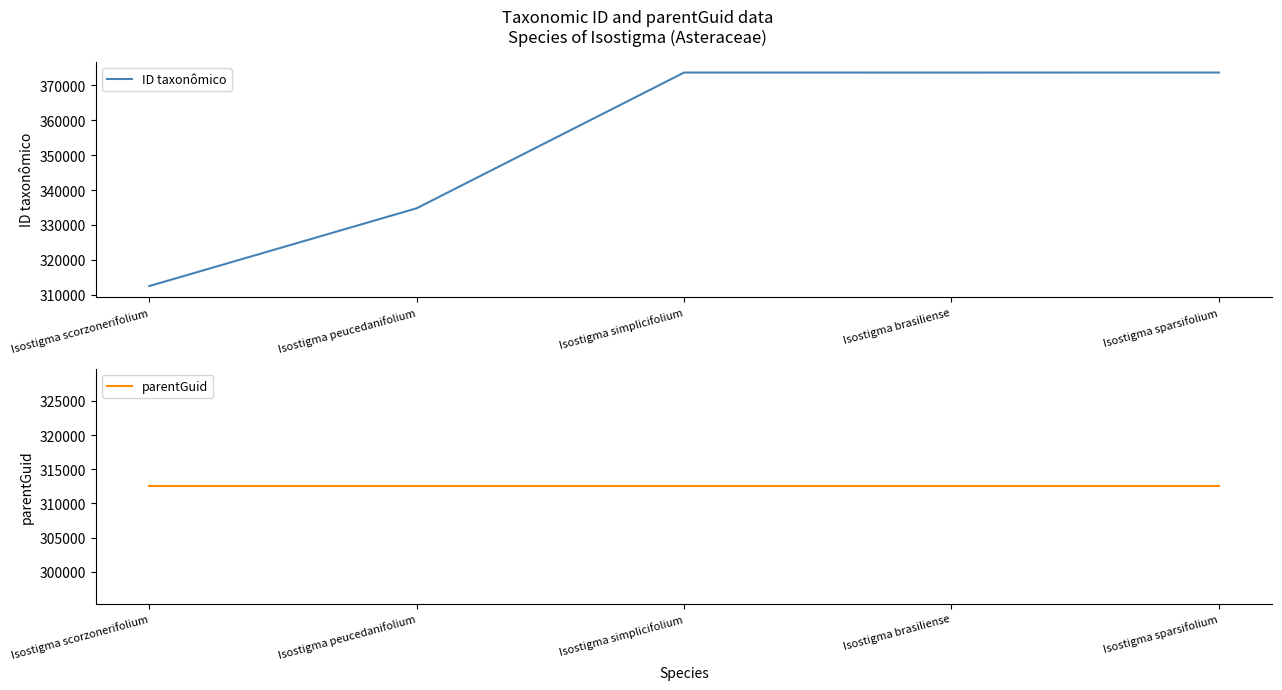

What is the label of the 4th point from the right?

Isostigma peucedanifolium